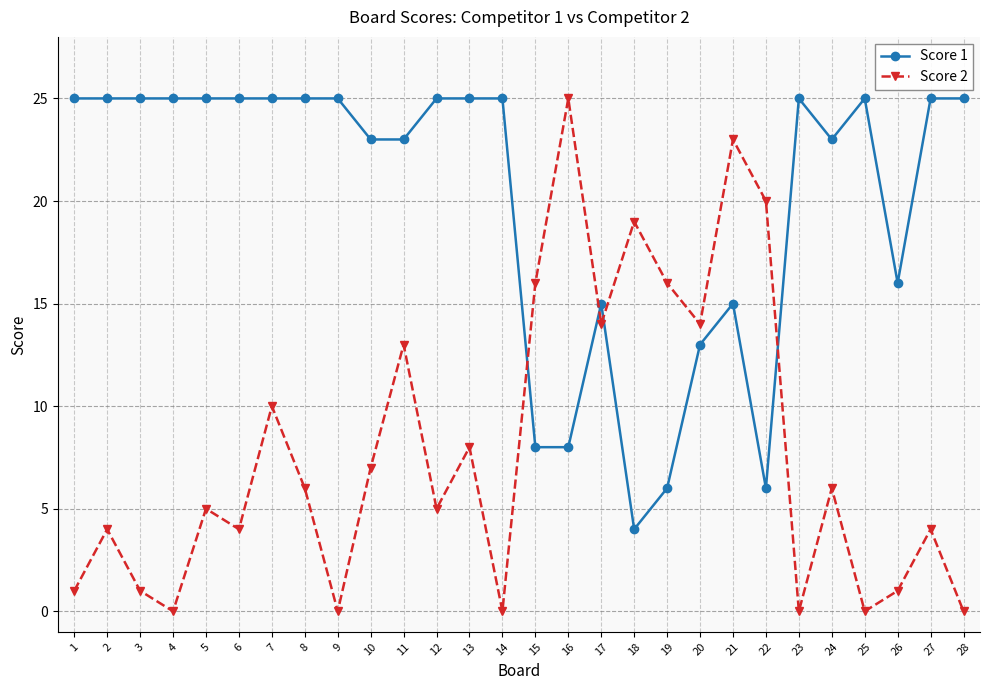

List the series in order of their overall mean, lowest first.

Score 2, Score 1